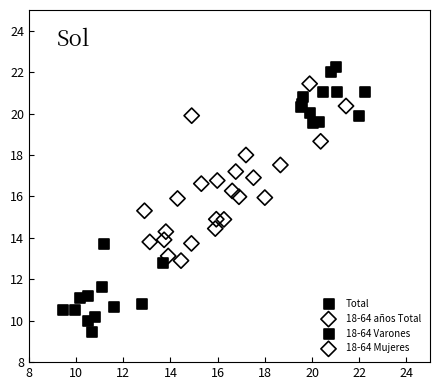

Which series has the widest spread of Y values?

18-64 Mujeres